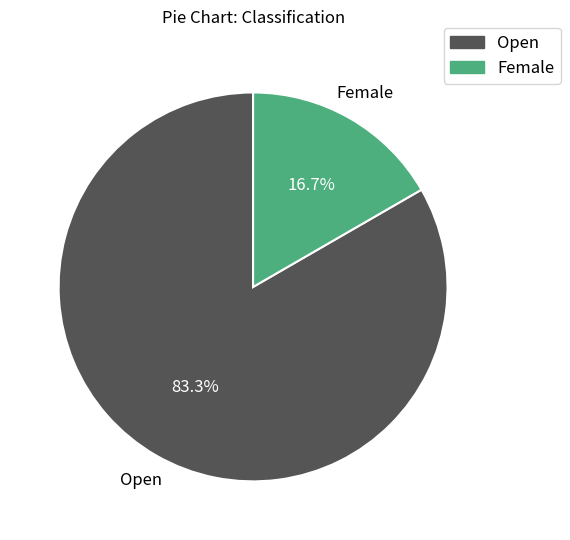

Is the sum of Open and Female greater than half?

Yes